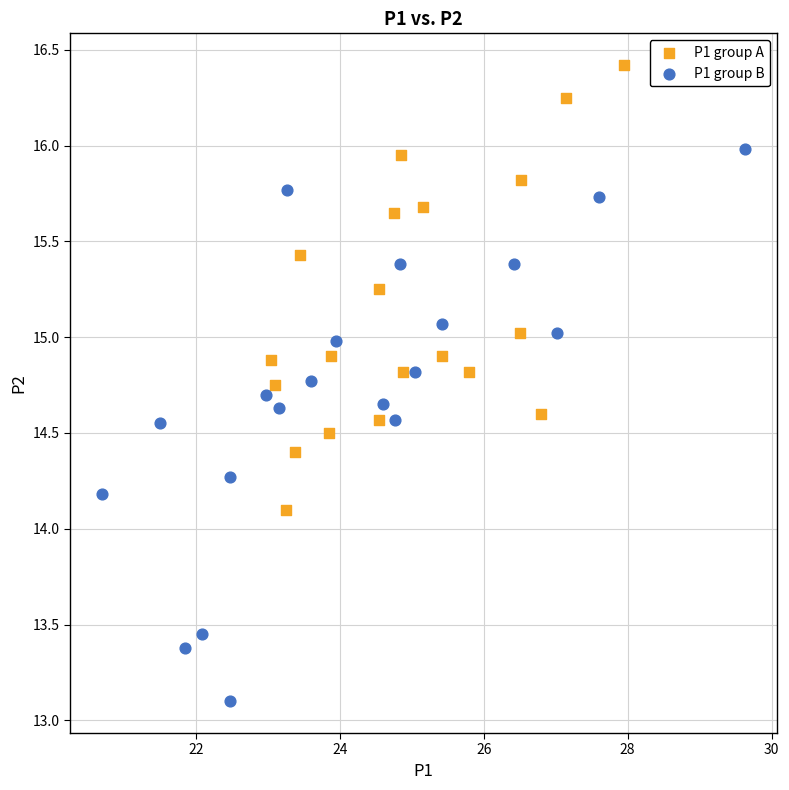

Which series has the widest spread of Y values?

P1 group B